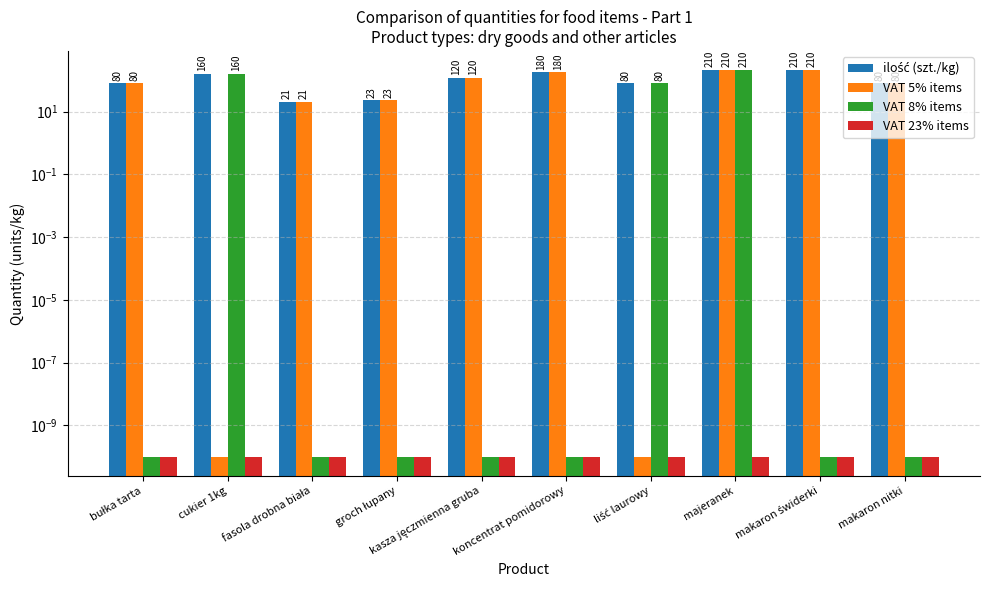

At which category does the chart reach its peak across all series?

majeranek